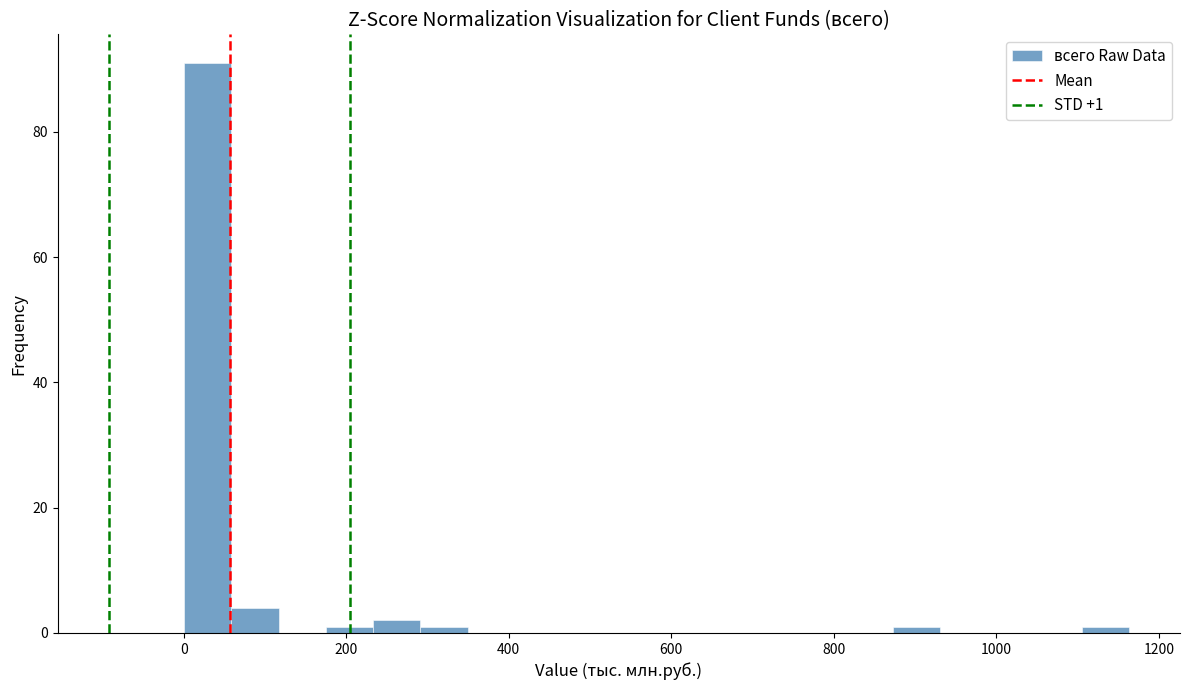

Around what value on the x-axis is the tallest bar? Give the approximate position of its centre, as read against the axis.

20